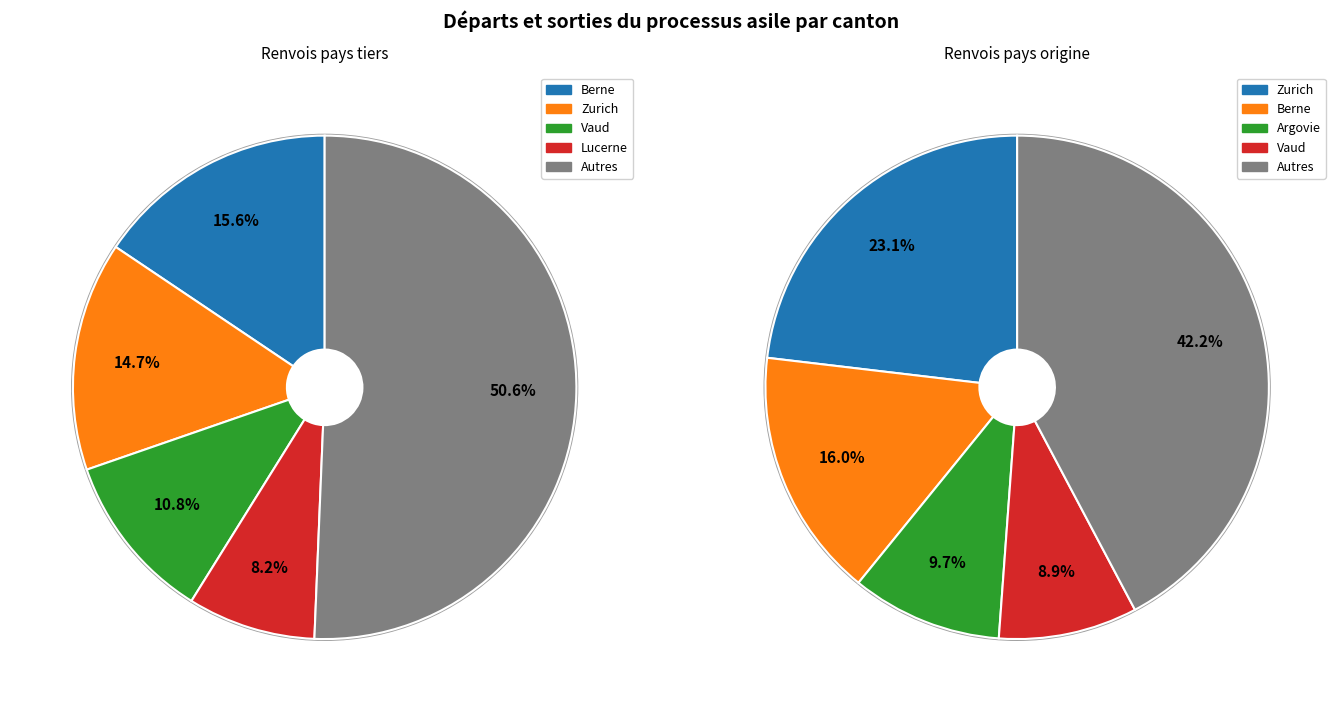

To the nearest percent, what is the combined percentage of Genève and Neuchâtel?

3%